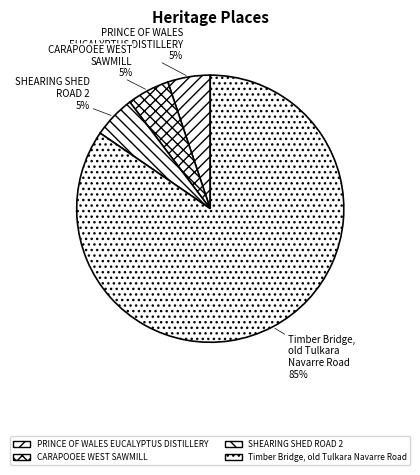

To the nearest percent, what portion does CARAPOOEE WEST SAWMILL represent?

5%